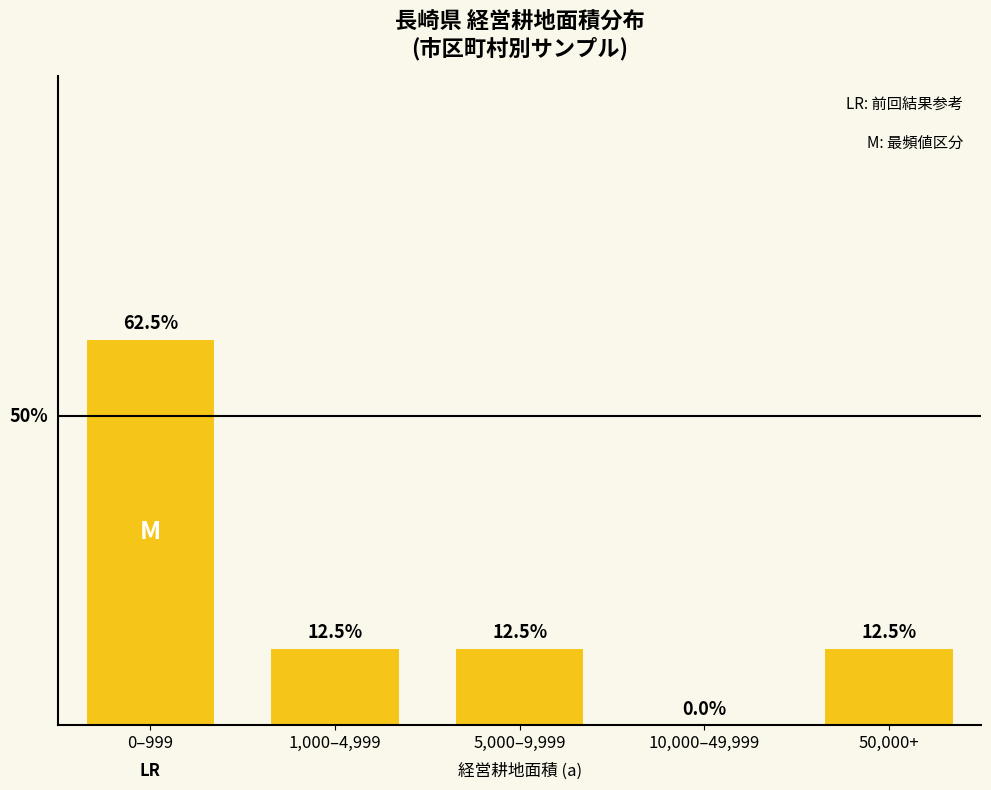

At which category does the chart reach its peak across all series?

0–999